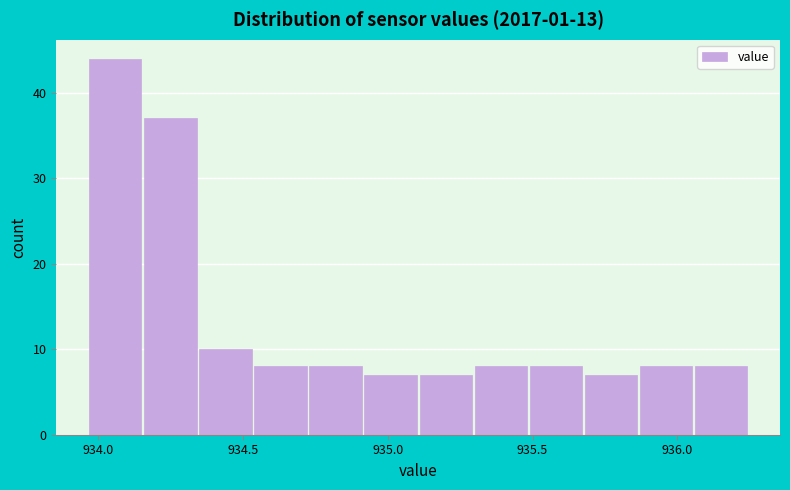

Read against the x-axis, roughly where is the centre of the tallest bar?

934.05